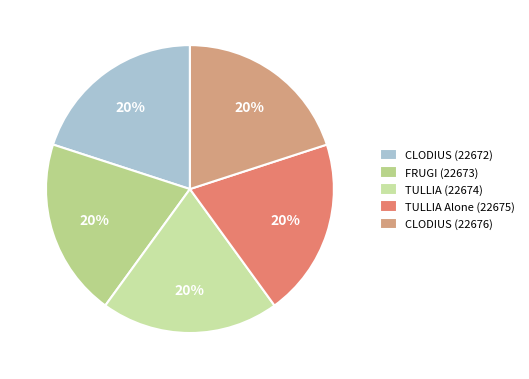

Combined, do CLODIUS (22676) and TULLIA (22674) account for over 50%?

No